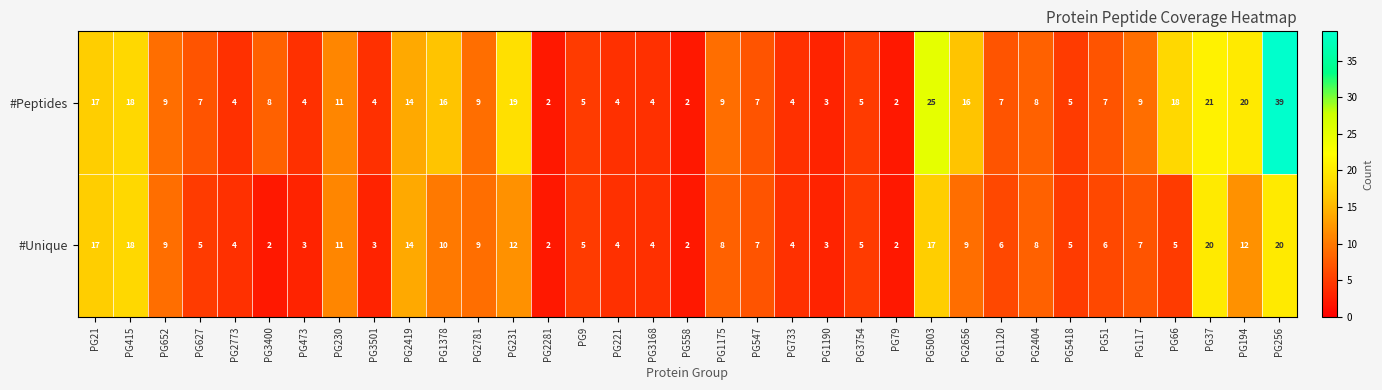

The value of #Peptides at PG2281 is 1. True or false?

False